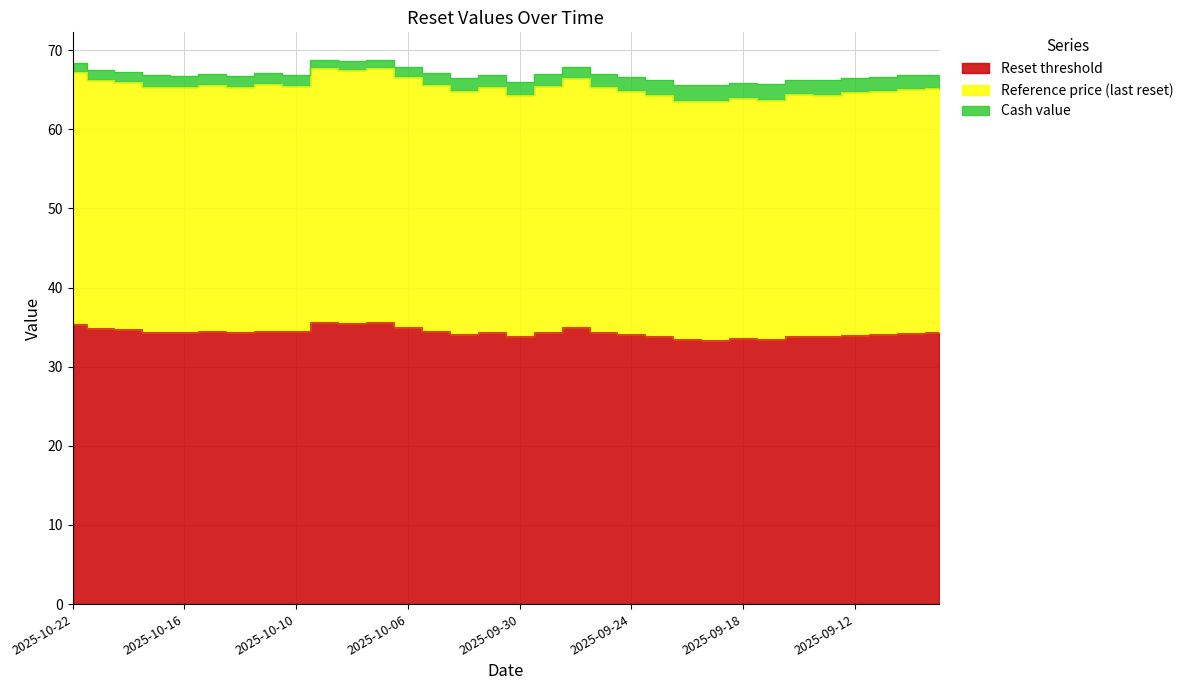

What is the highest value of the Reference price (last reset) series?

67.7